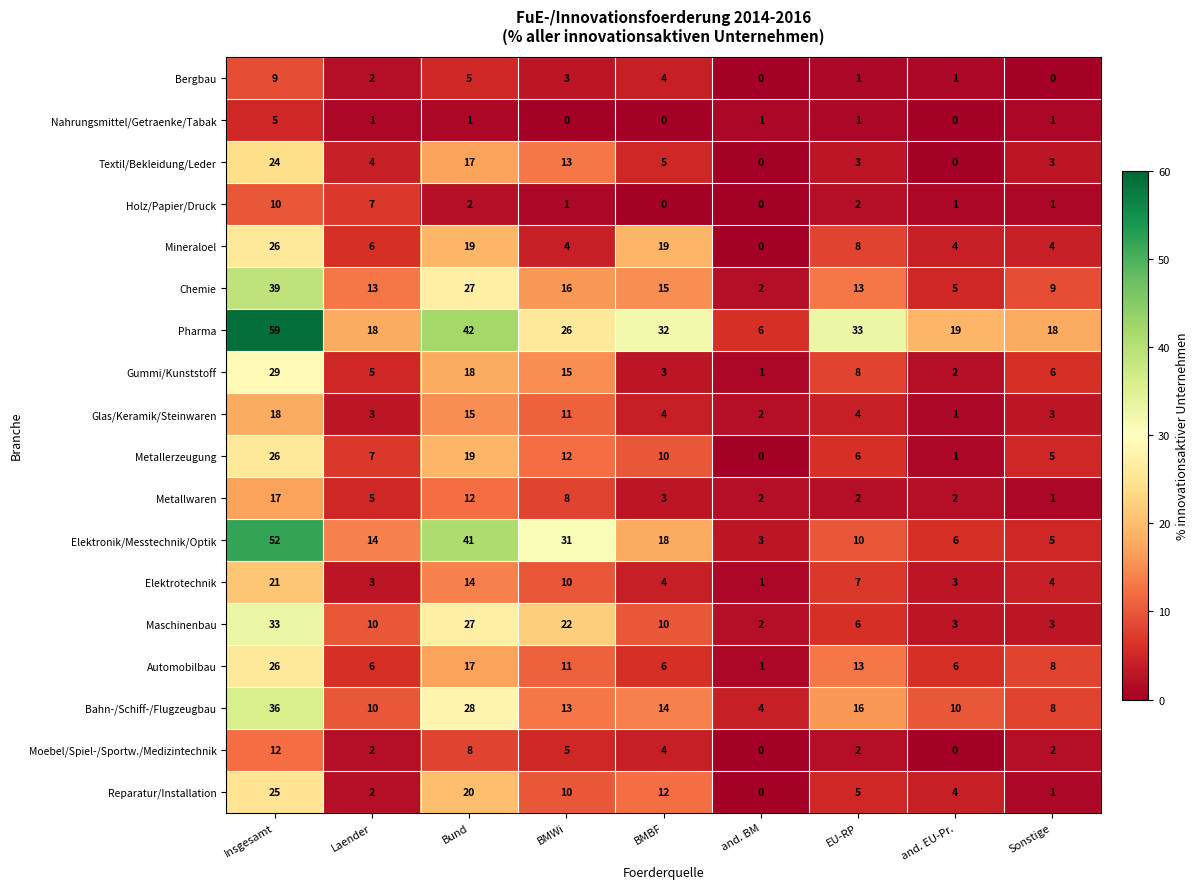

Which series has the largest total across all categories?

Pharma